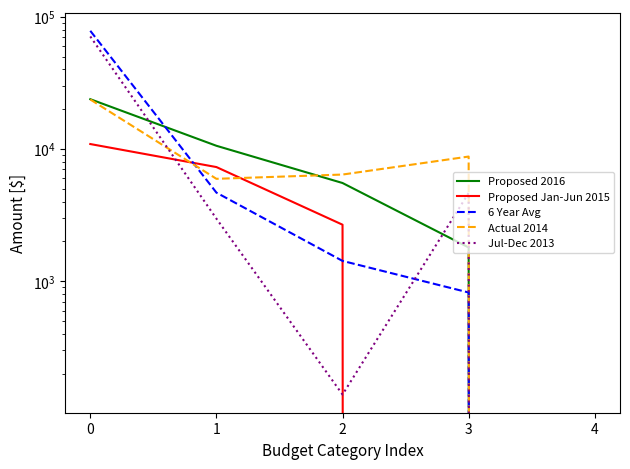

What are all the series names shown in the legend?

Proposed 2016, Proposed Jan-Jun 2015, 6 Year Avg, Actual 2014, Jul-Dec 2013